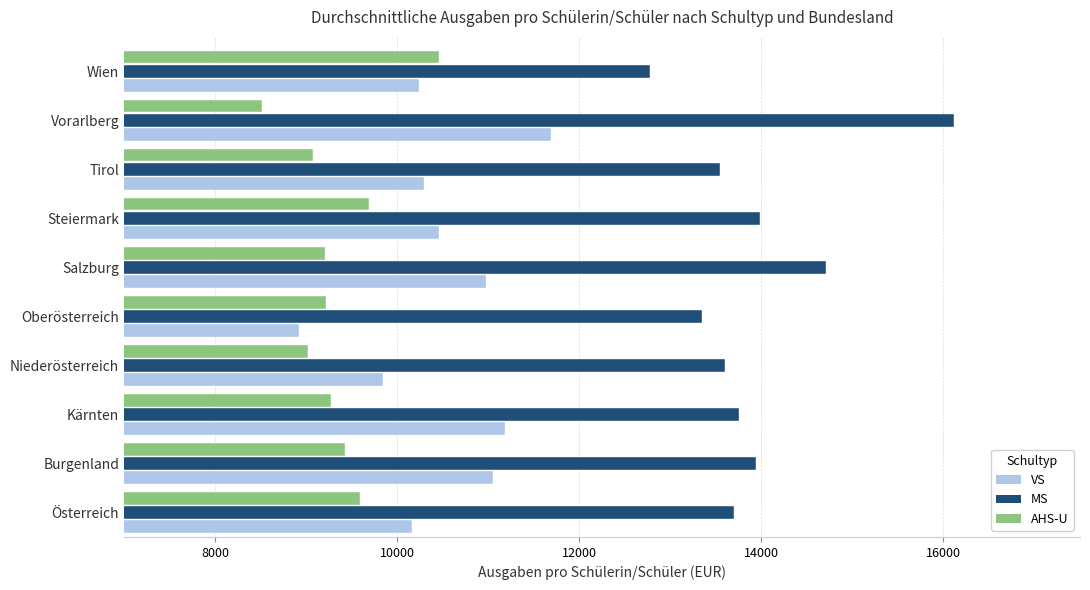

What is the approximate value of MS at Vorarlberg?

16115.5